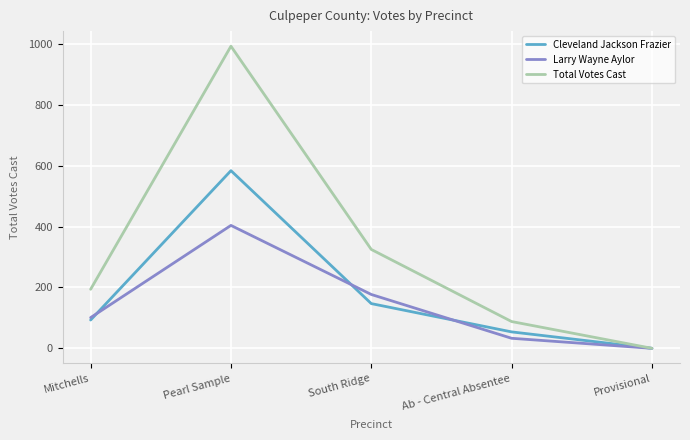

True or false: Larry Wayne Aylor has more than 0 interior local peaks.

True